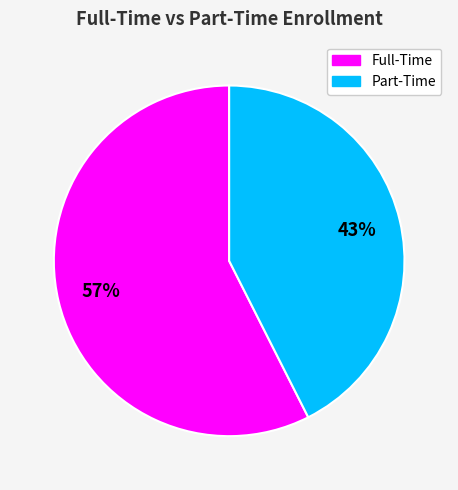

Does any single category account for the majority?

Yes